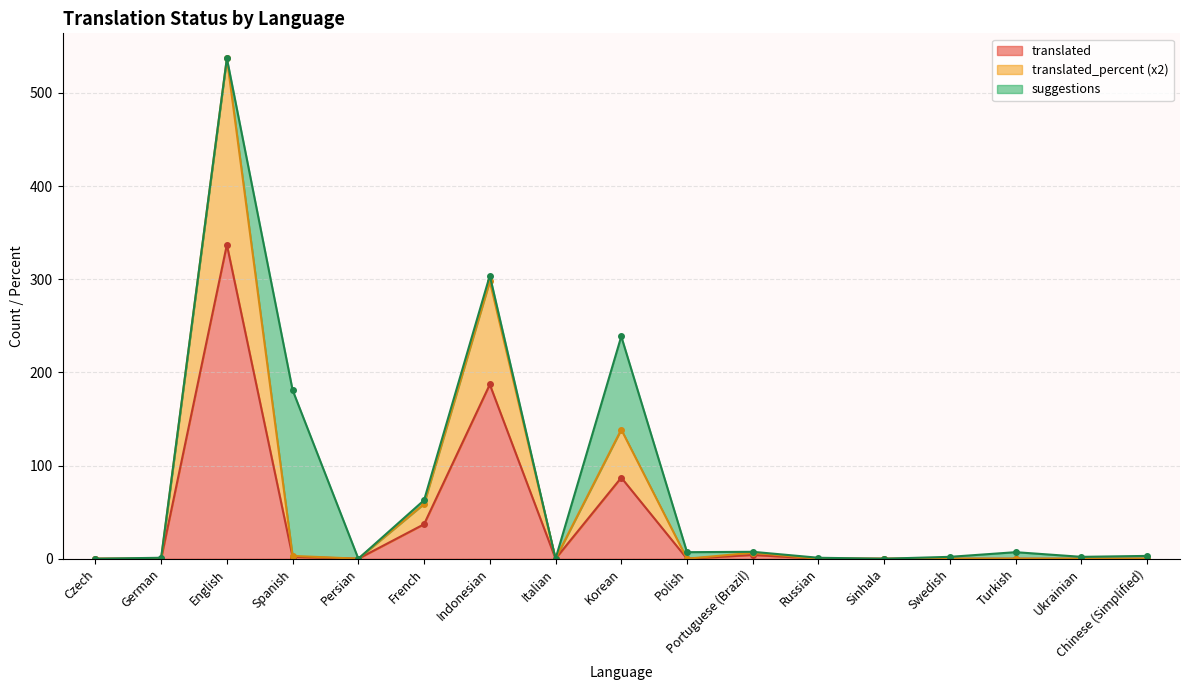

In translated_percent, how many points are lower than both neighbors (excluding endpoints)?

3